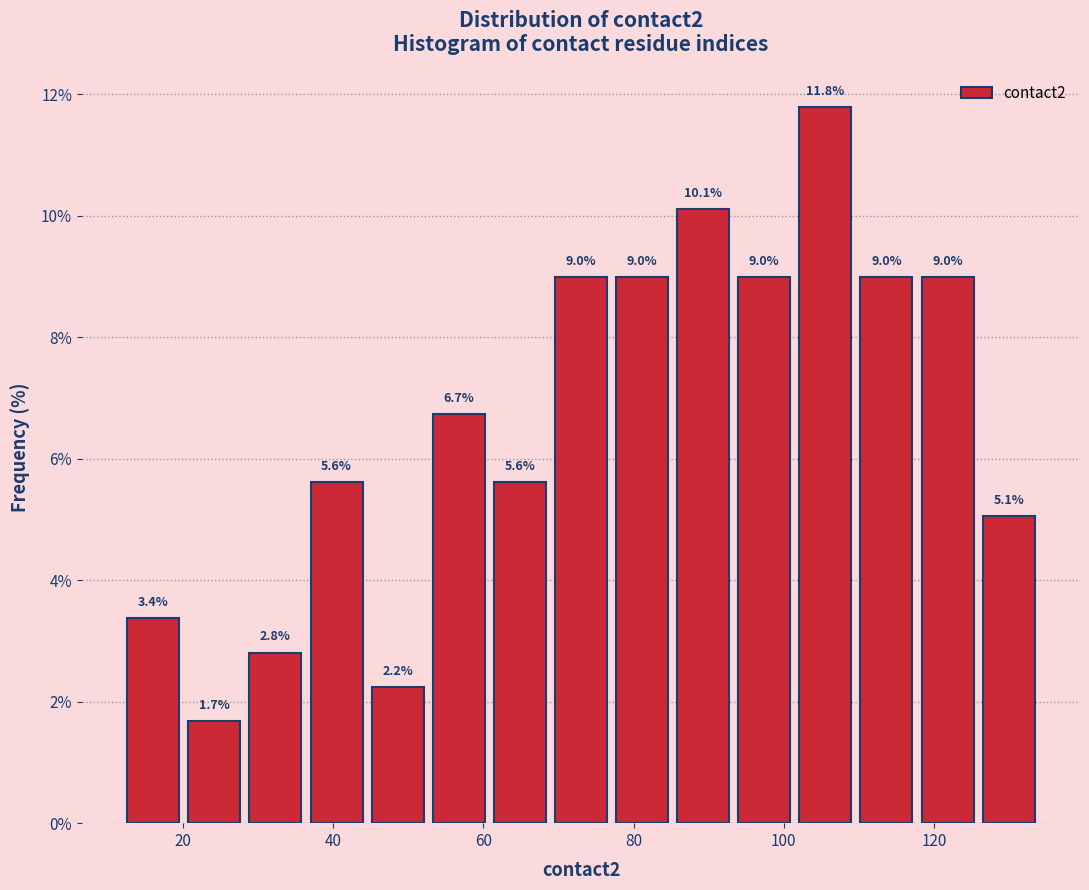

Reading left to right, transcribe this chart: for each bar, give the range it covers on the x-axis and its height. The bar edges are not printed on the chart, so give them approximately, as read against the axis.

12 to 20: 3.4
20 to 28: 1.7
28 to 36: 2.8
36 to 44: 5.6
44 to 52: 2.2
52 to 60: 6.7
60 to 68: 5.6
68 to 78: 9.0
78 to 86: 9.0
86 to 94: 10.1
94 to 102: 9.0
102 to 110: 11.8
110 to 118: 9.0
118 to 126: 9.0
126 to 134: 5.1